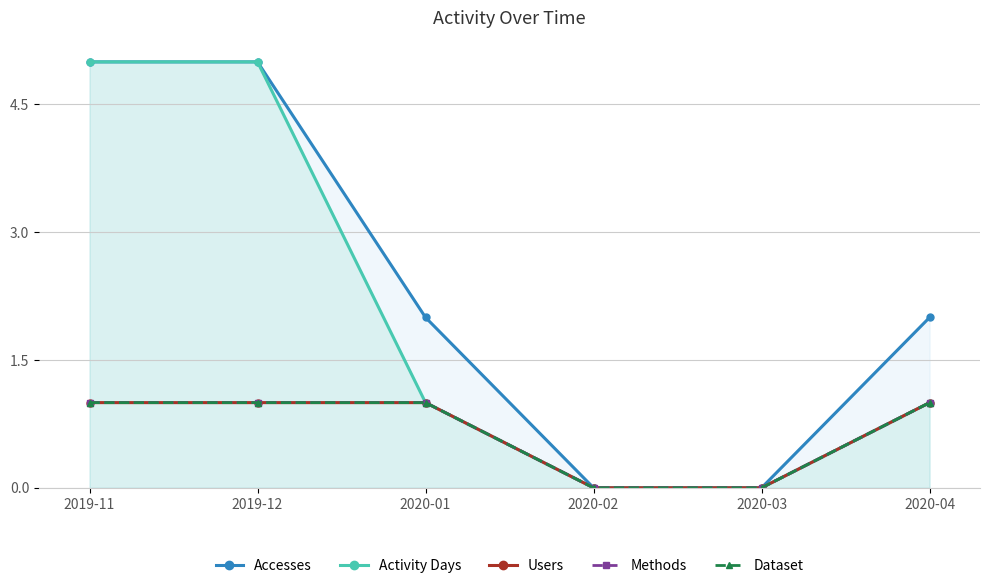

Which series has the largest range (max minus min)?

Accesses